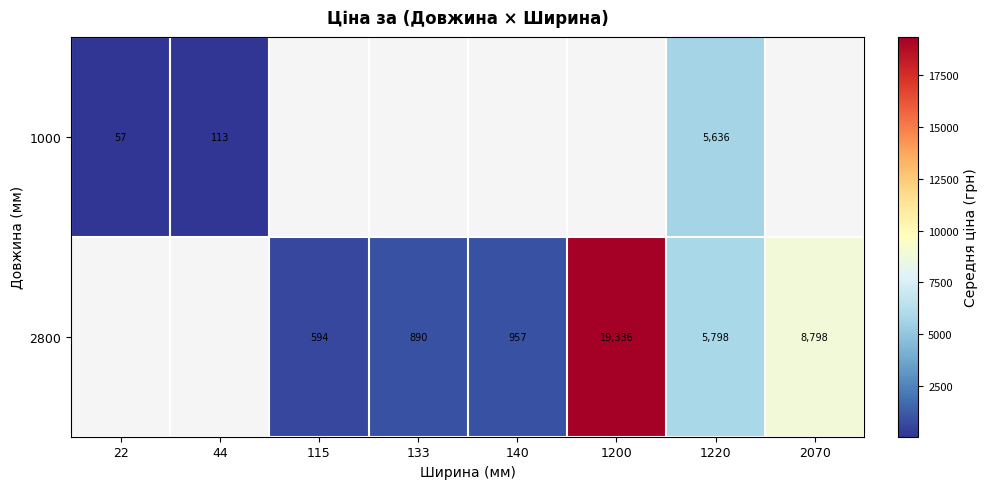

Which series has the largest range (max minus min)?

1000